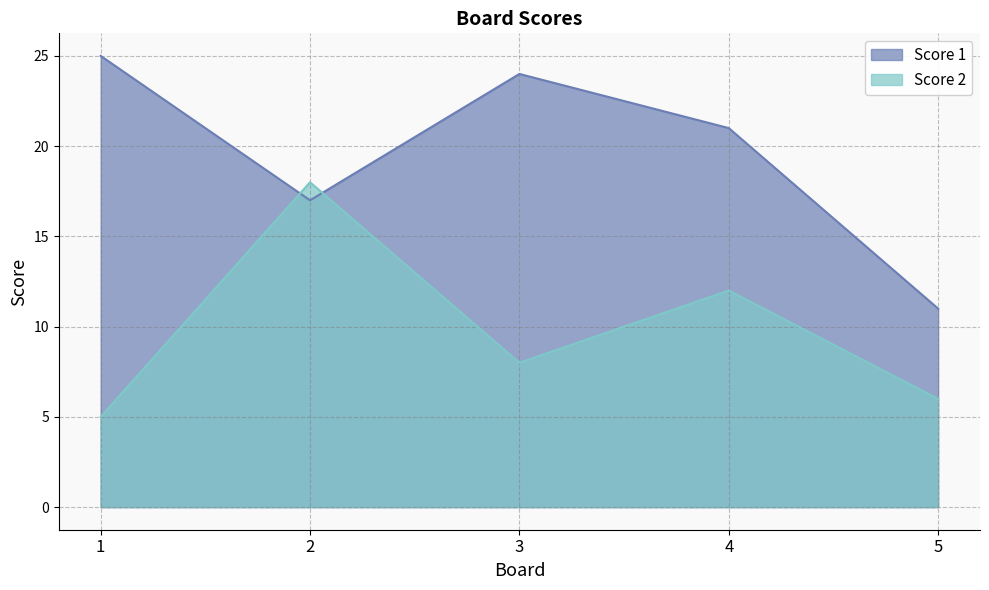

At which category does the chart reach its minimum across all series?

1